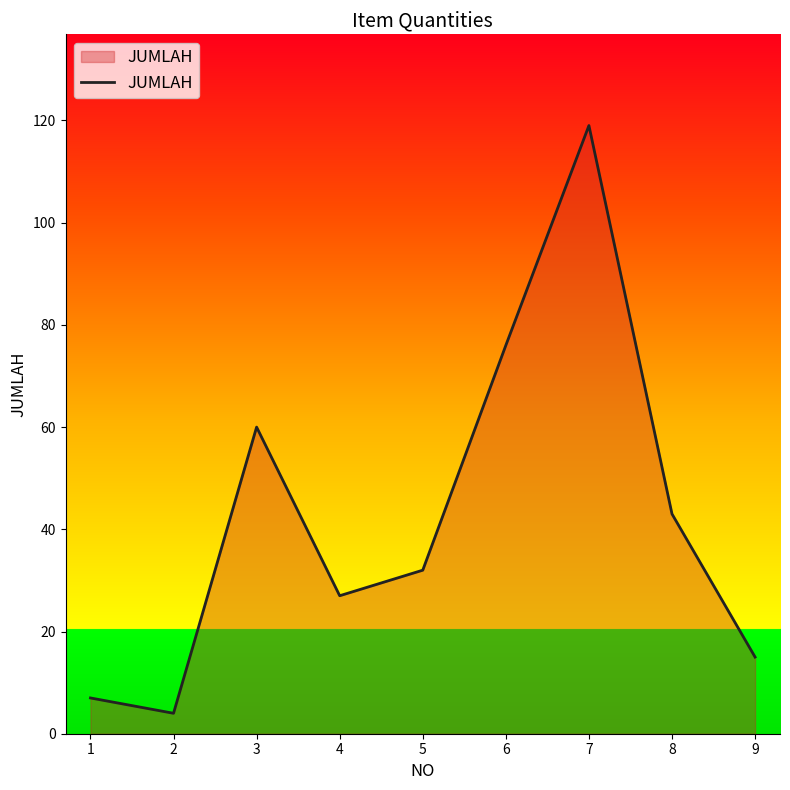

What is the sum of the values at 8 and 7?

162